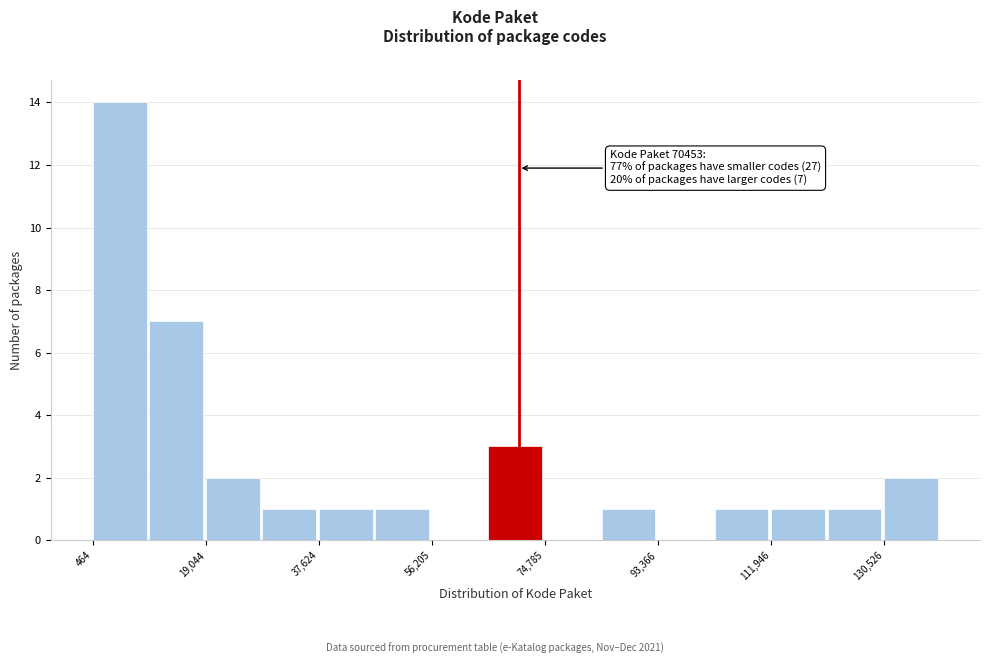

Which range on the x-axis has the tallest bar?

0 to 10000